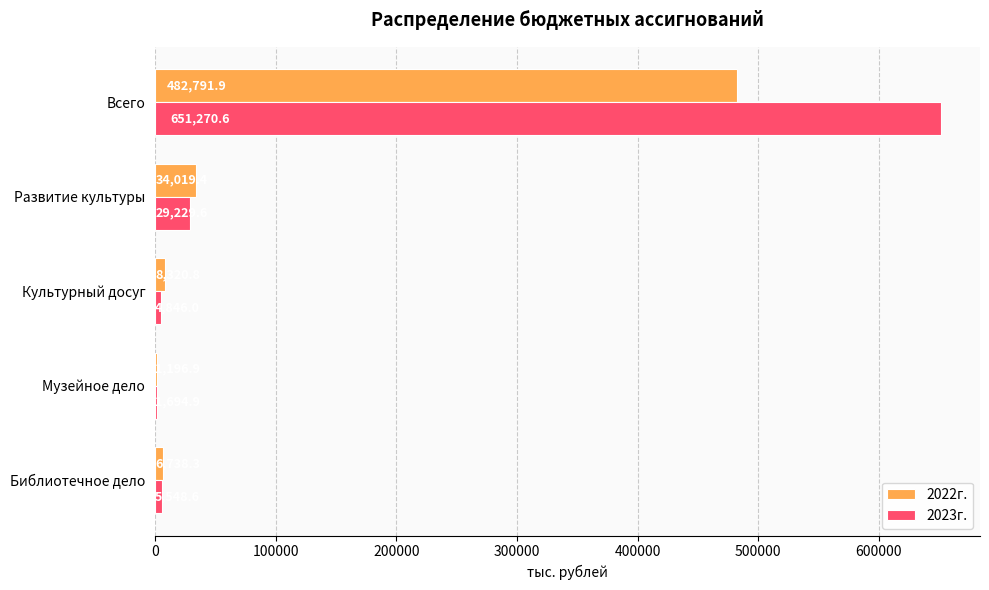

At which category is the sum across all series the highest?

Всего